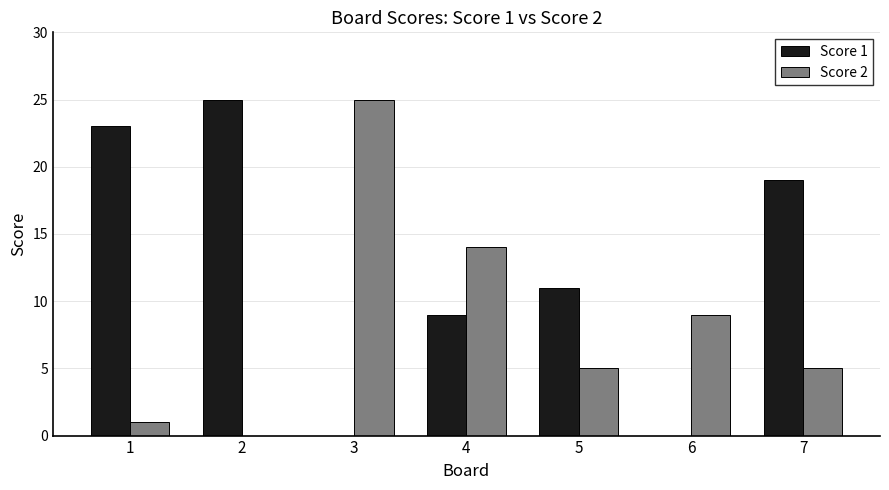

Which series has the largest total across all categories?

Score 1